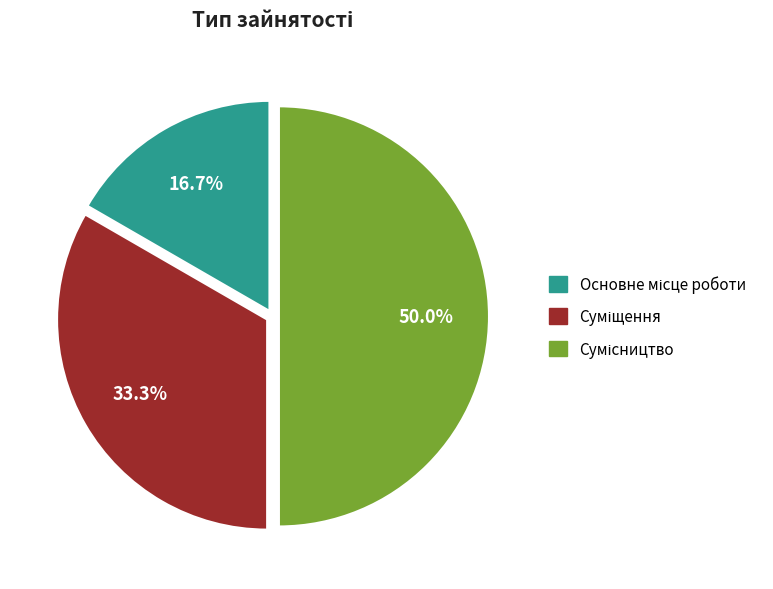

How many segments does this pie chart have?

3